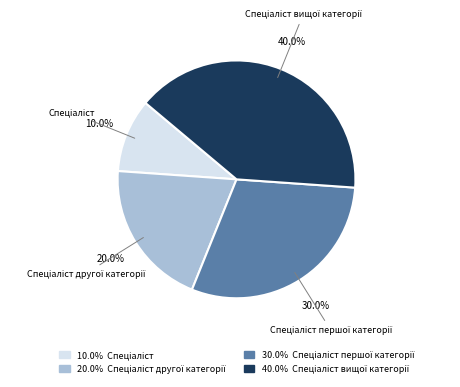

To the nearest percent, what is the average slice percentage?

25%